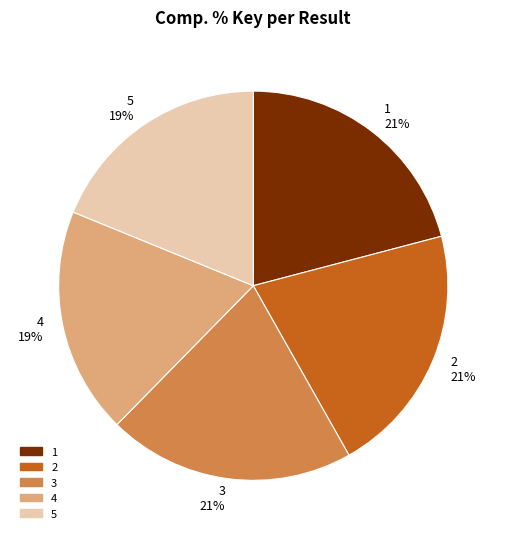

How many slices are in this pie chart?

5